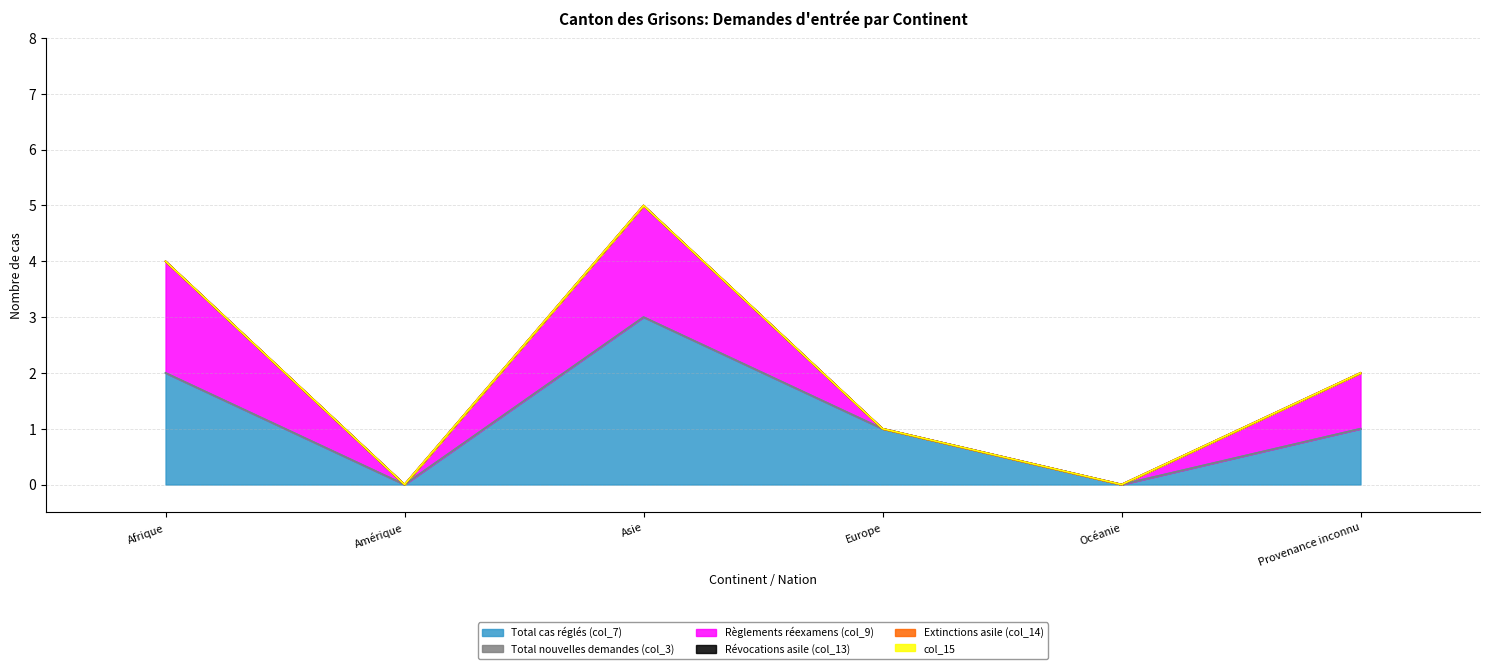

What are all the series names shown in the legend?

Total cas réglés (col_7), Total nouvelles demandes (col_3), Règlements réexamens (col_9), Révocations asile (col_13), Extinctions asile (col_14), col_15